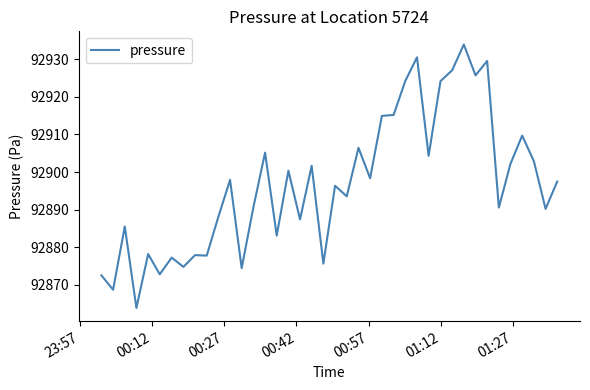

What is the smallest value displayed?

92863.8